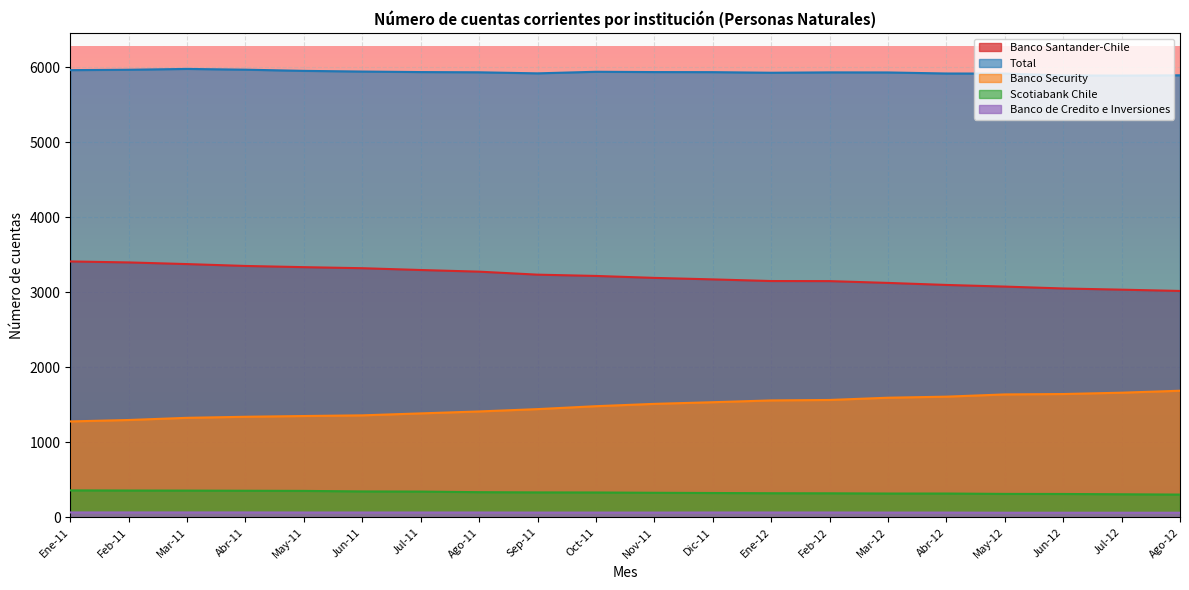

What is the difference between the maximum and second lowest values in the Banco Security series?

390